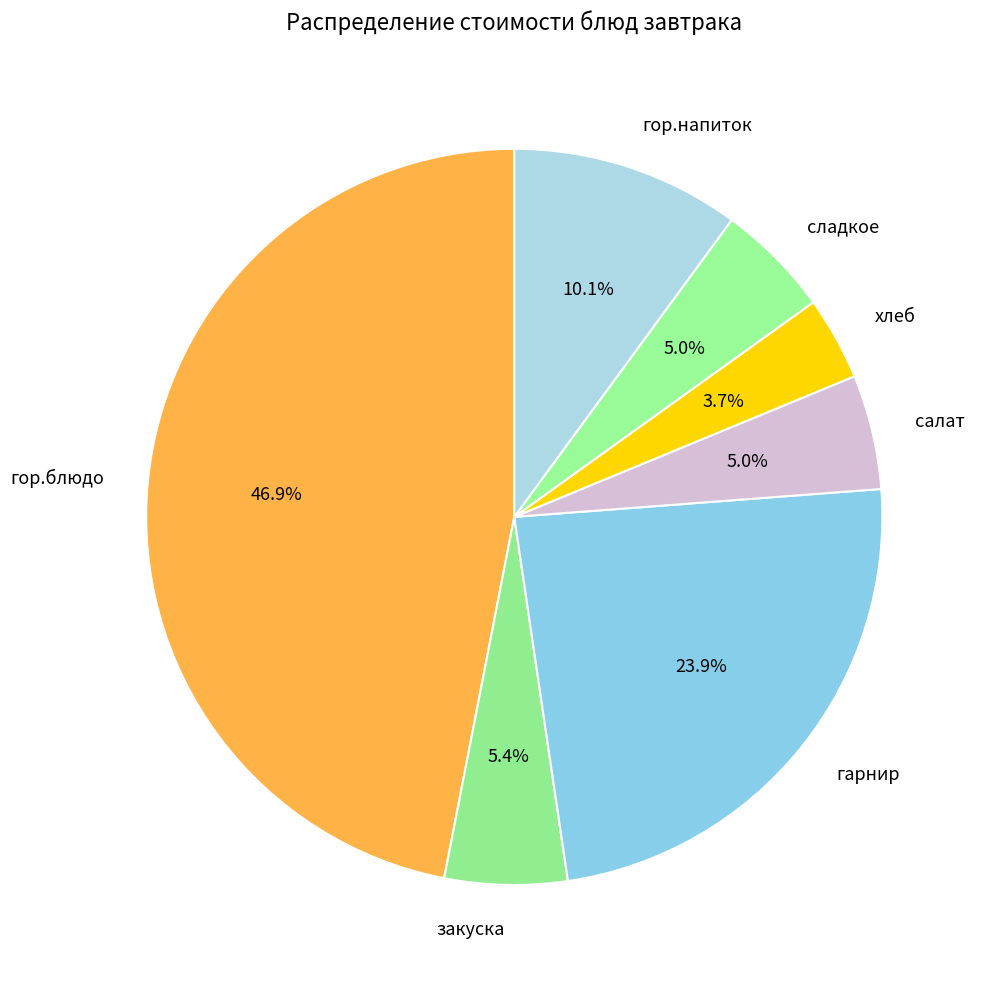

True or false: гарнир accounts for 30% of the total.

False